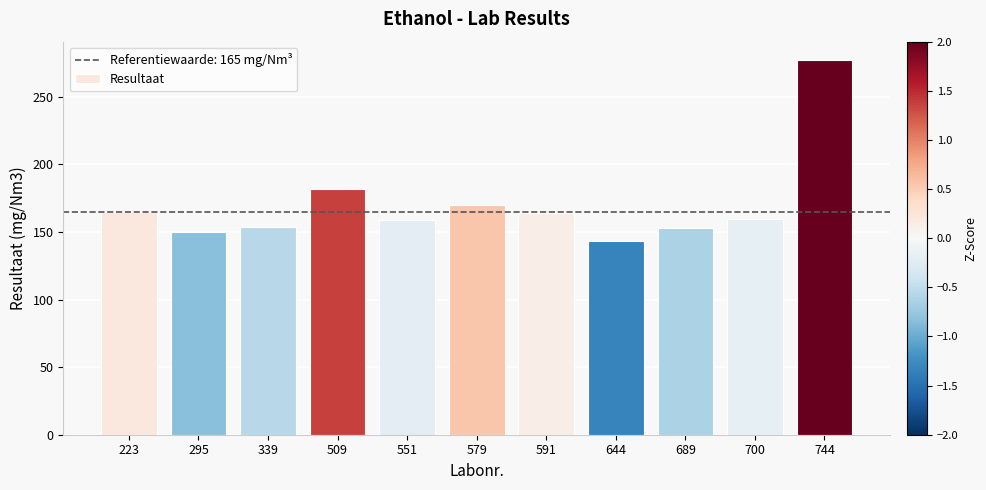

What is the difference between the maximum and minimum values?

134.0